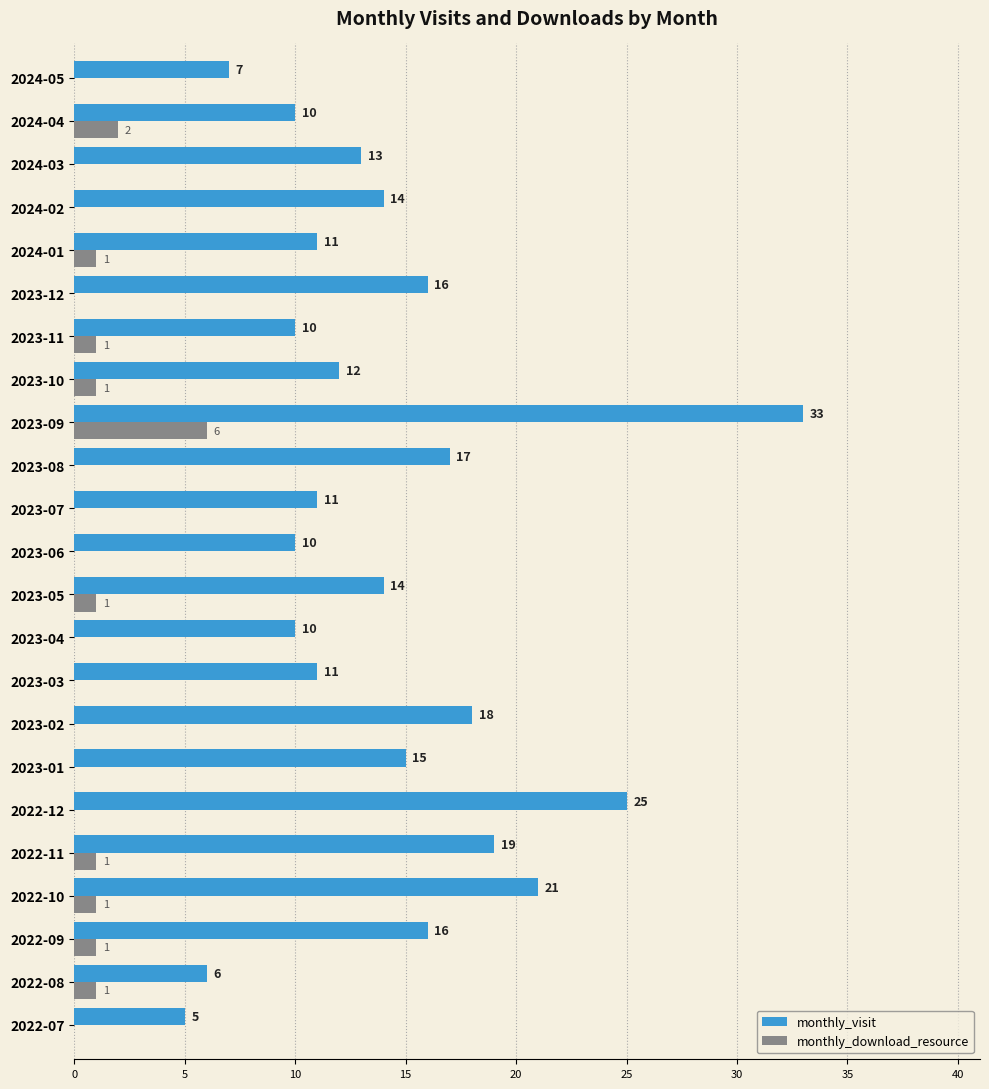

Which series has the widest spread of values?

monthly_visit